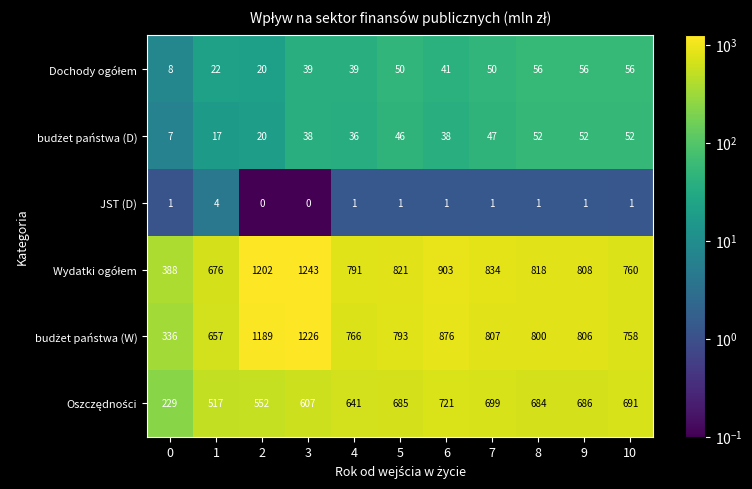

True or false: JST (D) has a value of 1 at 7.

True